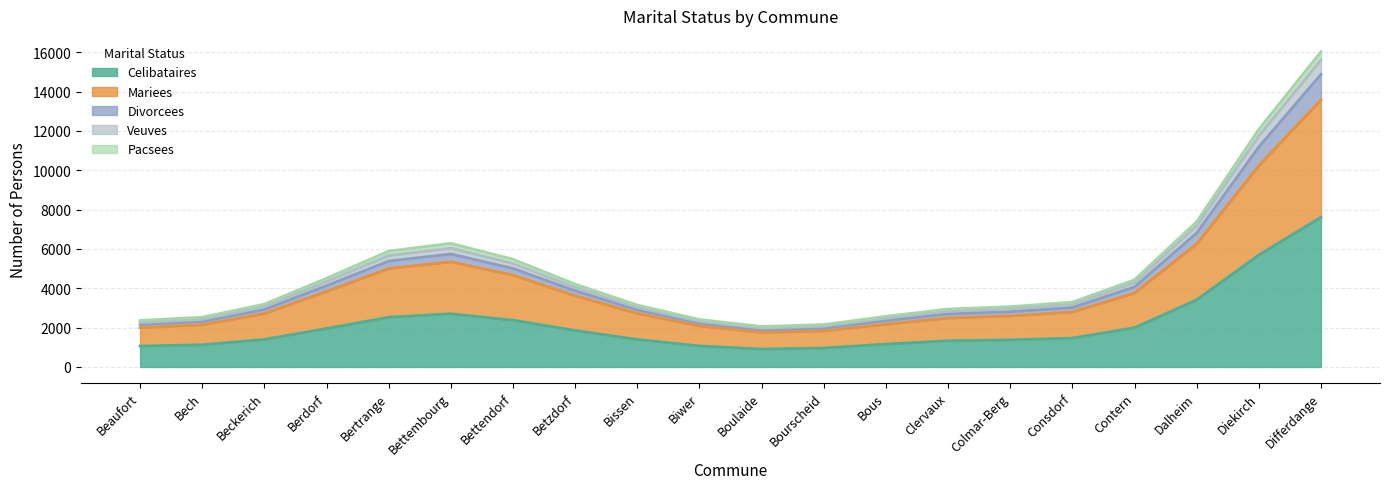

How many data points in Divorcees are less than 185?

10